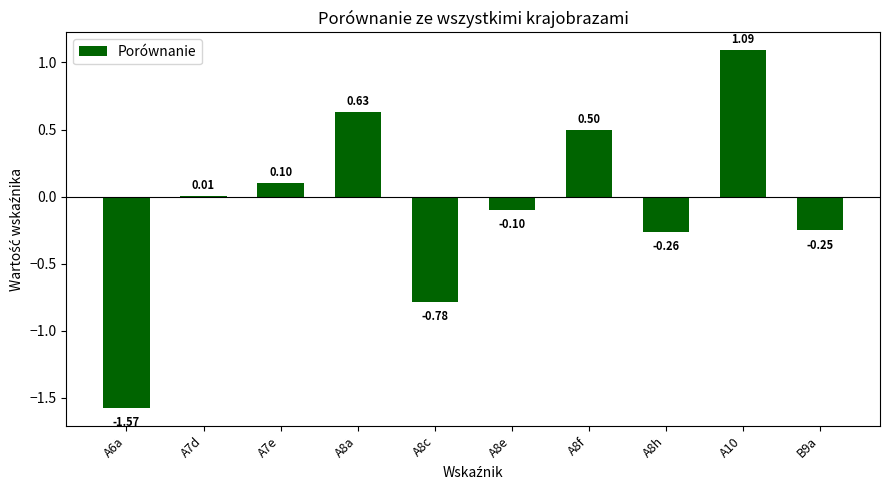

True or false: the data shows 0.8 at A8f.

False